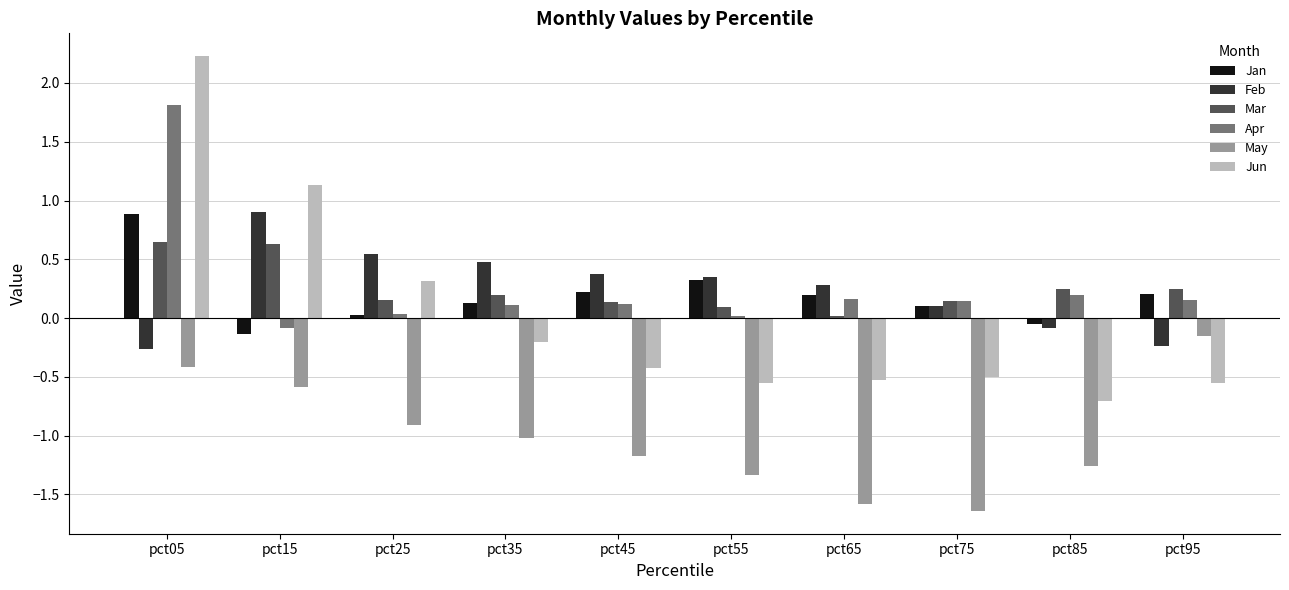

True or false: Mar has a value of 0.6 at pct15.

True